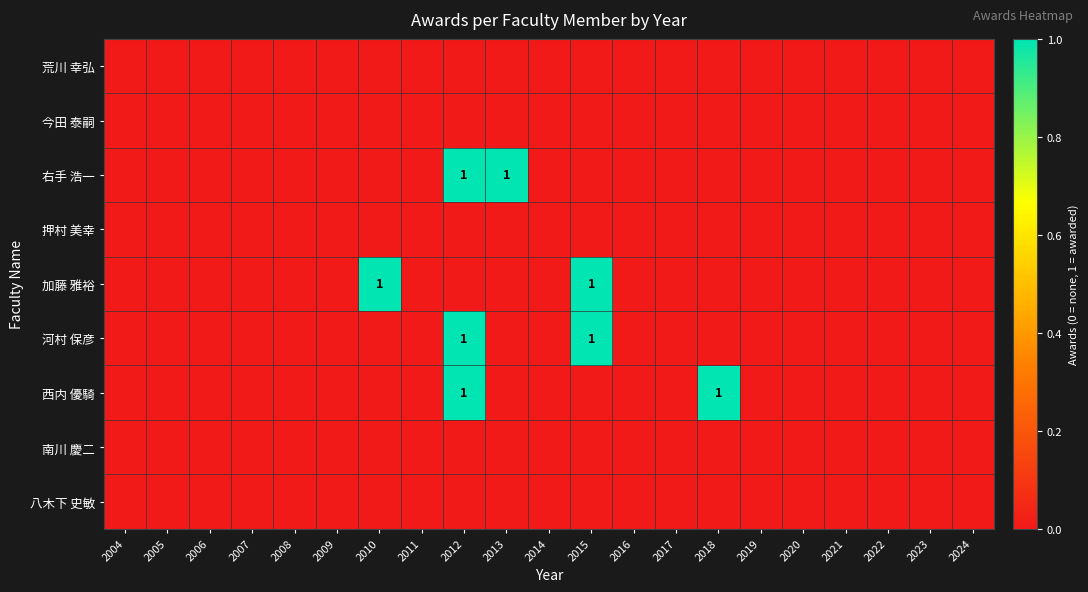

Which series has the widest spread of values?

右手 浩一